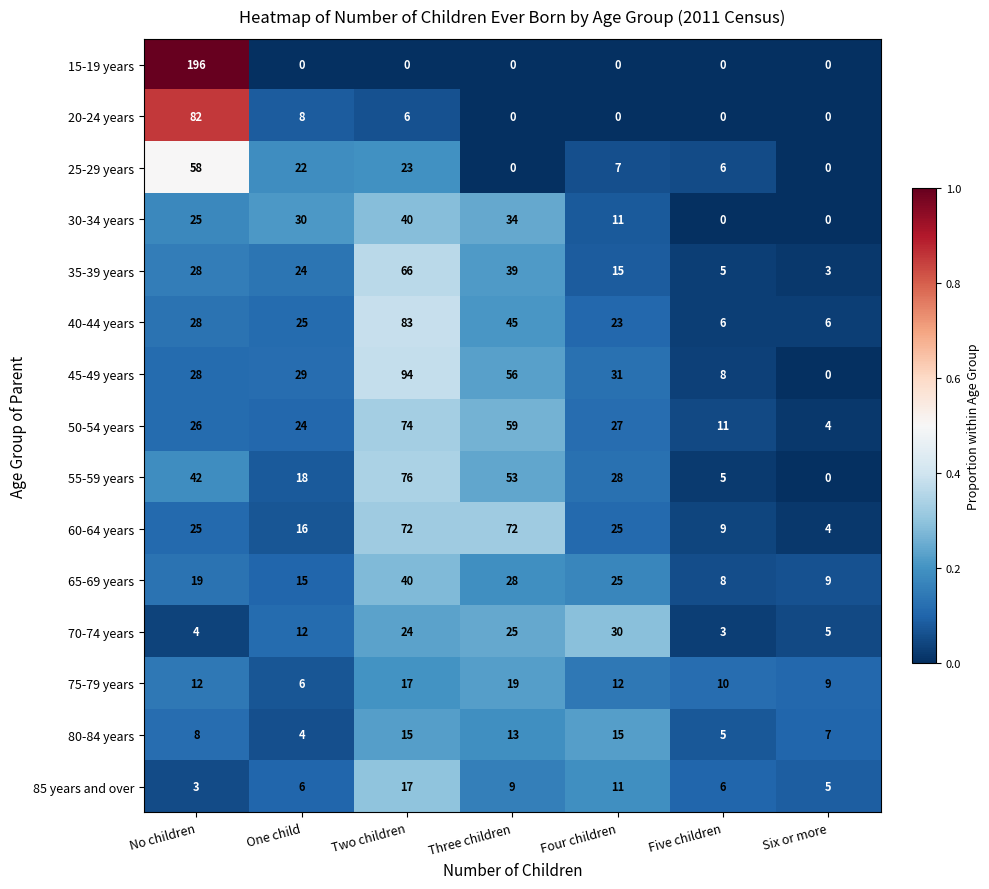

What is the total value across all series at One child?

239